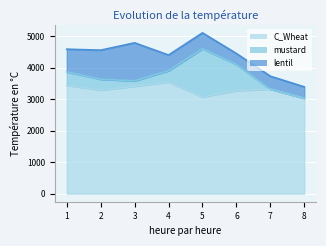

Reading left to right, transcribe all the data shown in this chart.

C_Wheat: 3439.3	3286.2	3410.4	3546.0	3072.2	3271.1	3317.9	3026.3
mustard: 422.9	344.7	169.1	353.5	1527.2	830.7	0.0	0.0
lentil: 721.6	921.4	1205.1	498.1	501.3	344.8	409.0	362.7